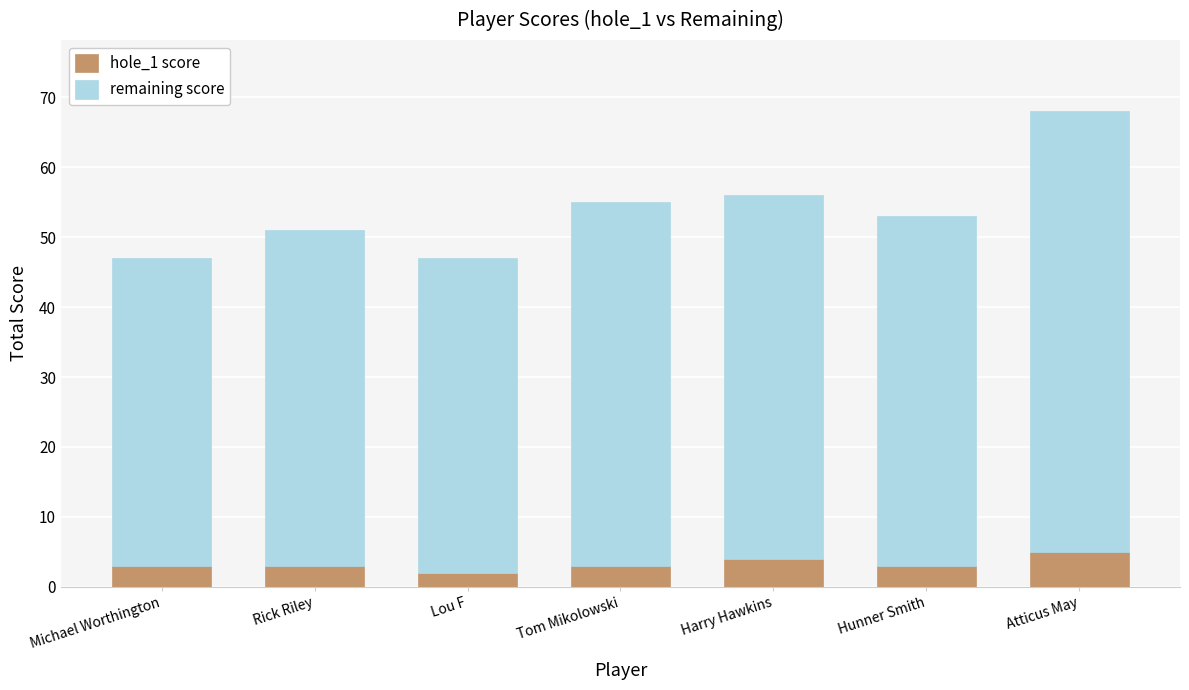

Is it true that hole_1 score equals 3 at Hunner Smith?

True